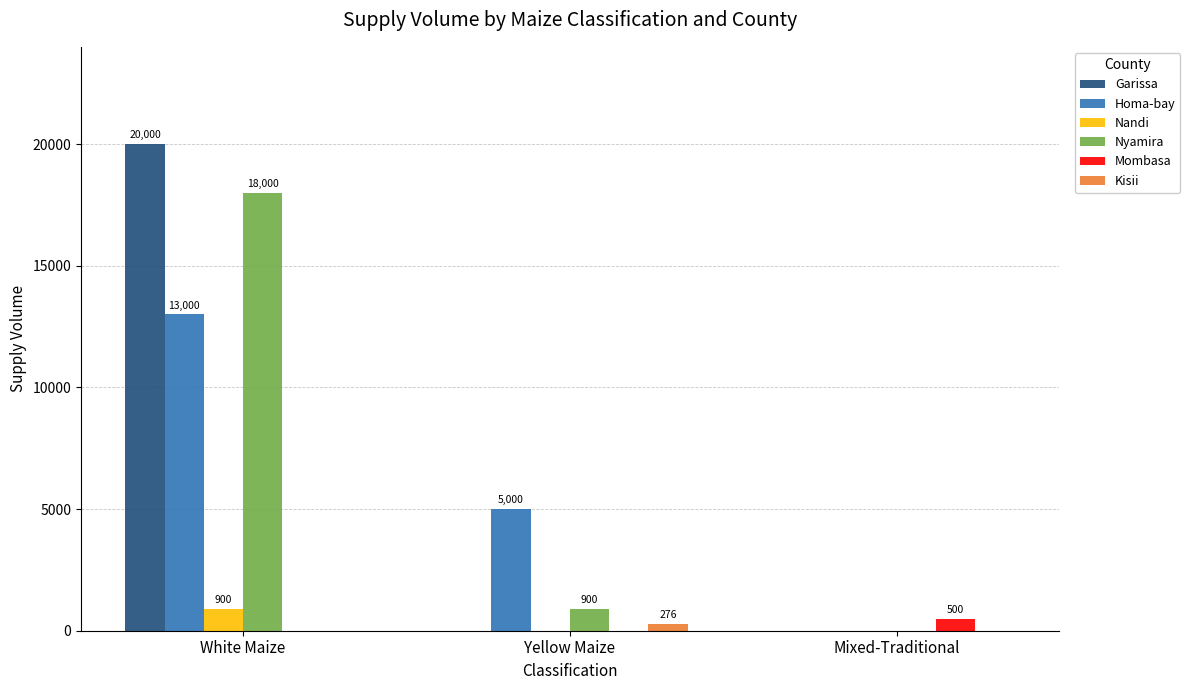

Which series has the largest range (max minus min)?

Garissa